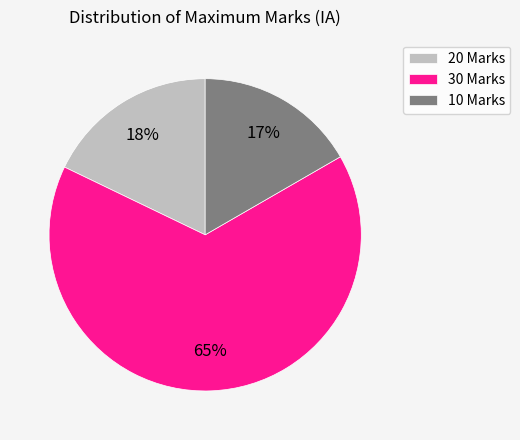

Rank the categories by value from lowest to highest.

10, 20, 30